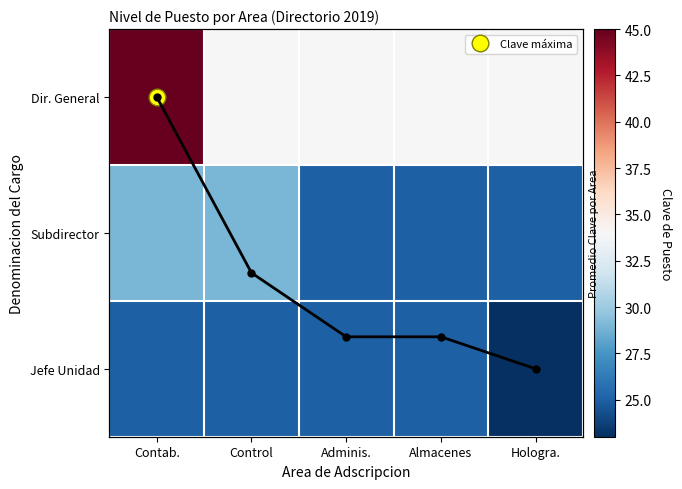

How many data points does each series have?

5